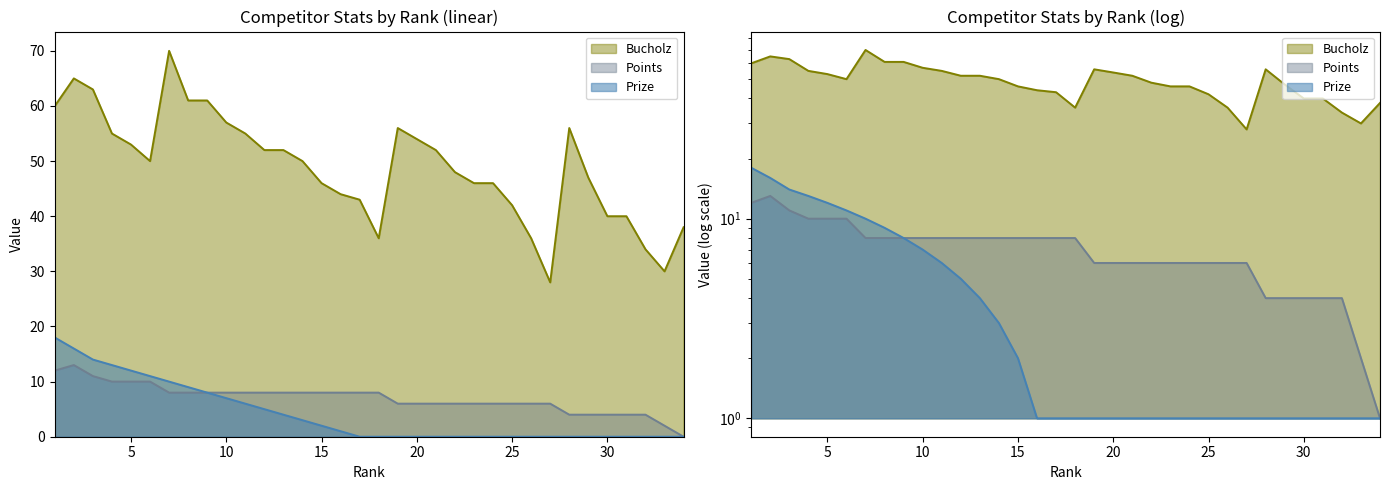

The Prize series shows 1 at 15. True or false?

False